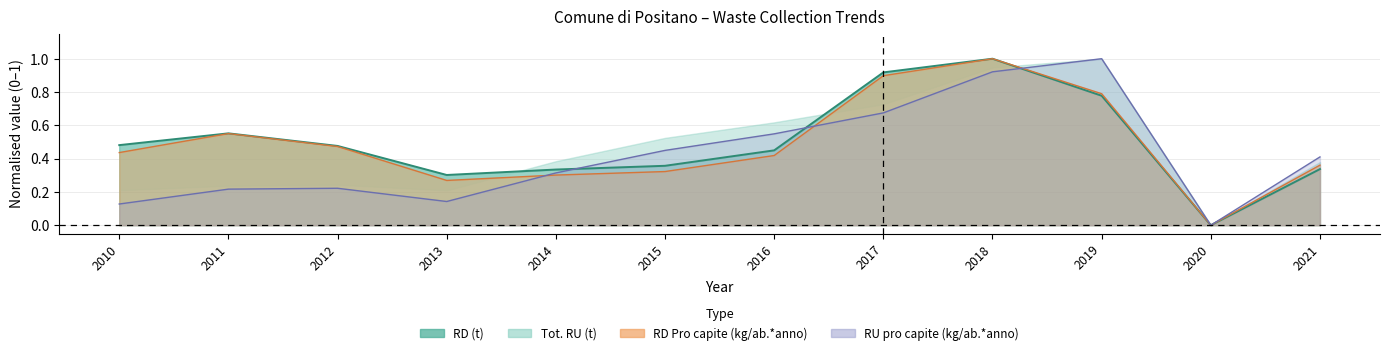

What is the difference between the maximum and second lowest values in the Tot. RU (t) series?

0.9